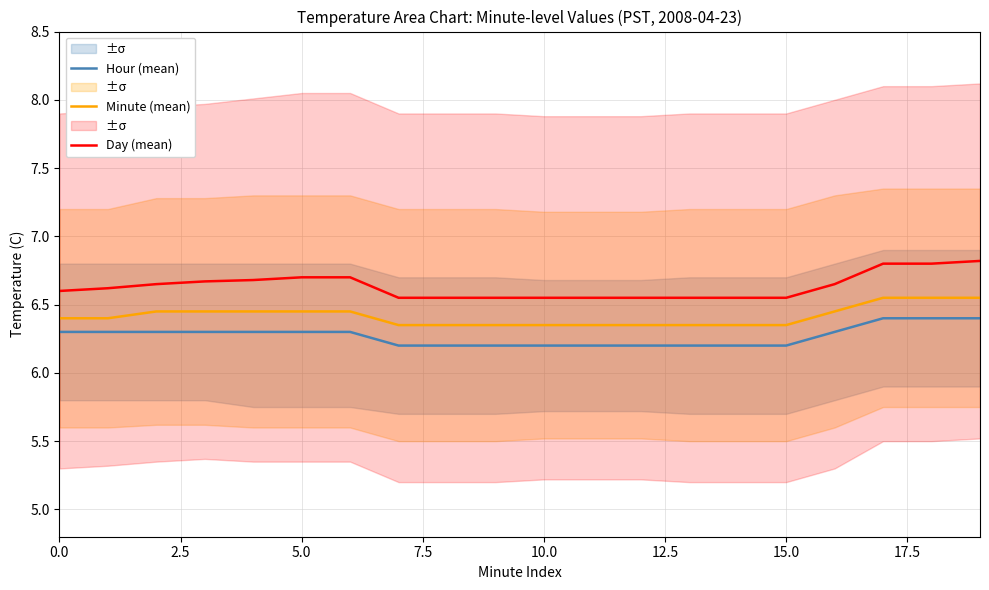

True or false: Day (mean) and Hour (mean) intersect in this chart.

False